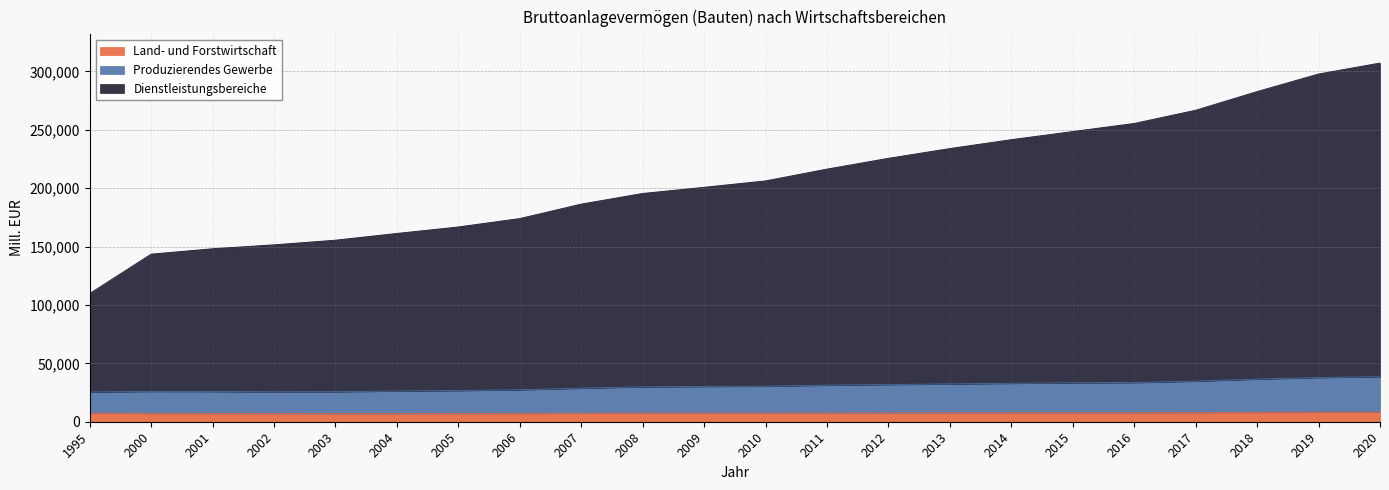

At how many categories does at least one series exceed 64806?

22